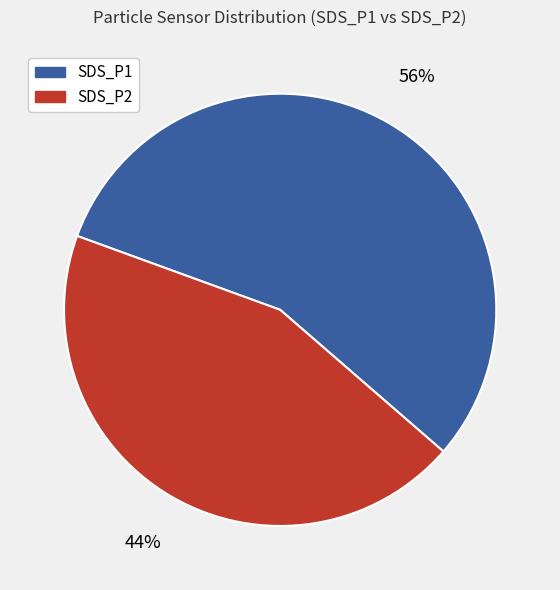

To the nearest percent, what portion does SDS_P1 represent?

56%